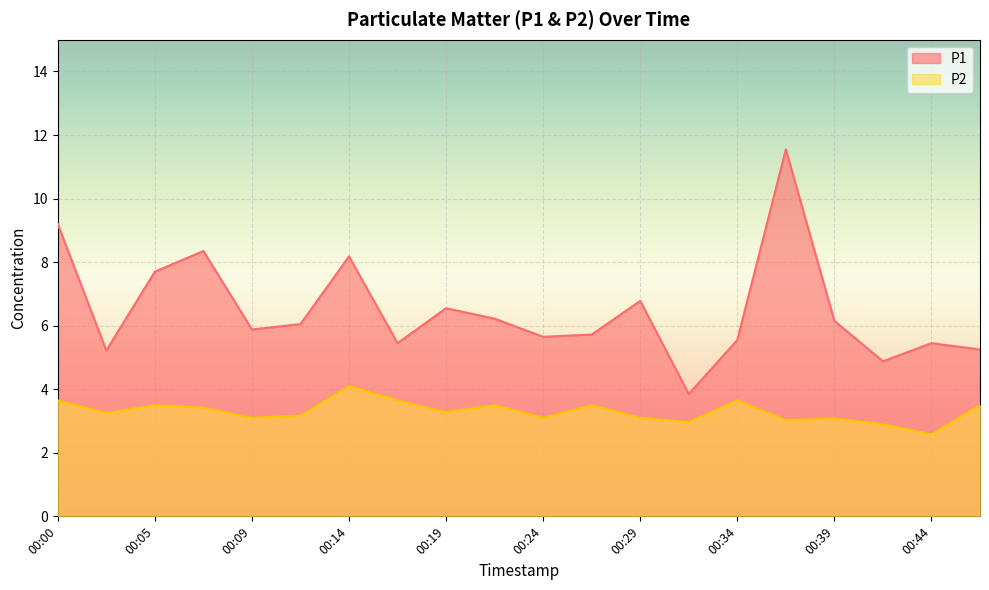

Reading right to left, what are all the values shown in this chart?

P1: 00:46=5.2	00:44=5.5	00:41=4.9	00:39=6.2	00:36=11.6	00:34=5.5	00:31=3.9	00:29=6.8	00:26=5.7	00:24=5.7	00:22=6.2	00:19=6.5	00:17=5.5	00:14=8.2	00:12=6.0	00:09=5.9	00:07=8.3	00:05=7.7	00:02=5.2	00:00=9.2
P2: 00:46=3.5	00:44=2.6	00:41=2.9	00:39=3.1	00:36=3.0	00:34=3.6	00:31=3.0	00:29=3.1	00:26=3.5	00:24=3.1	00:22=3.5	00:19=3.3	00:17=3.6	00:14=4.1	00:12=3.2	00:09=3.1	00:07=3.4	00:05=3.5	00:02=3.2	00:00=3.6